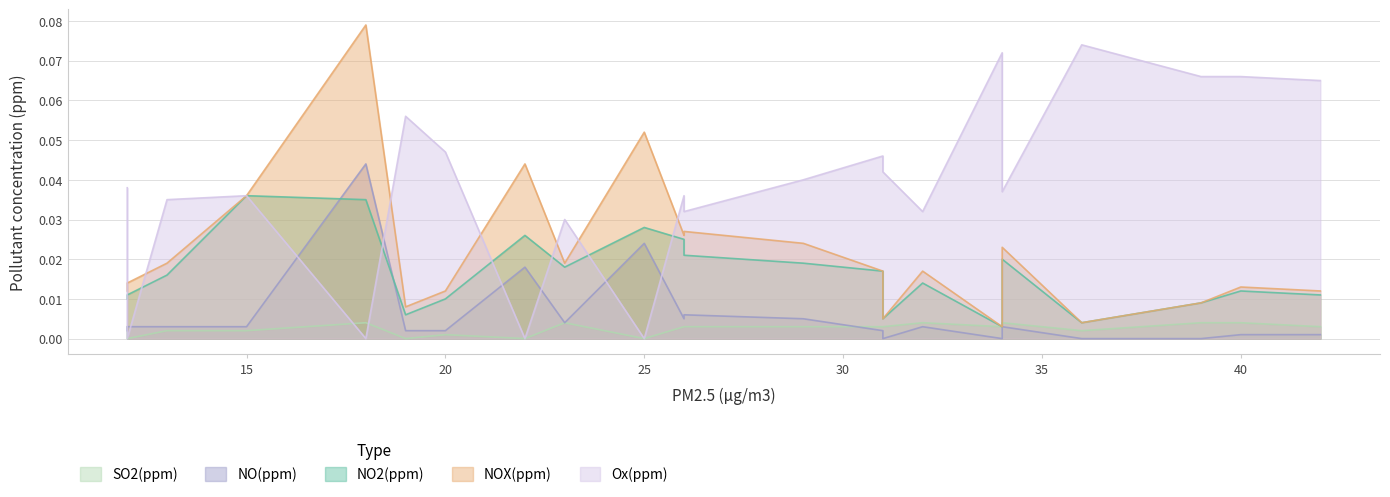

What is the label of the 20th point from the right?

13